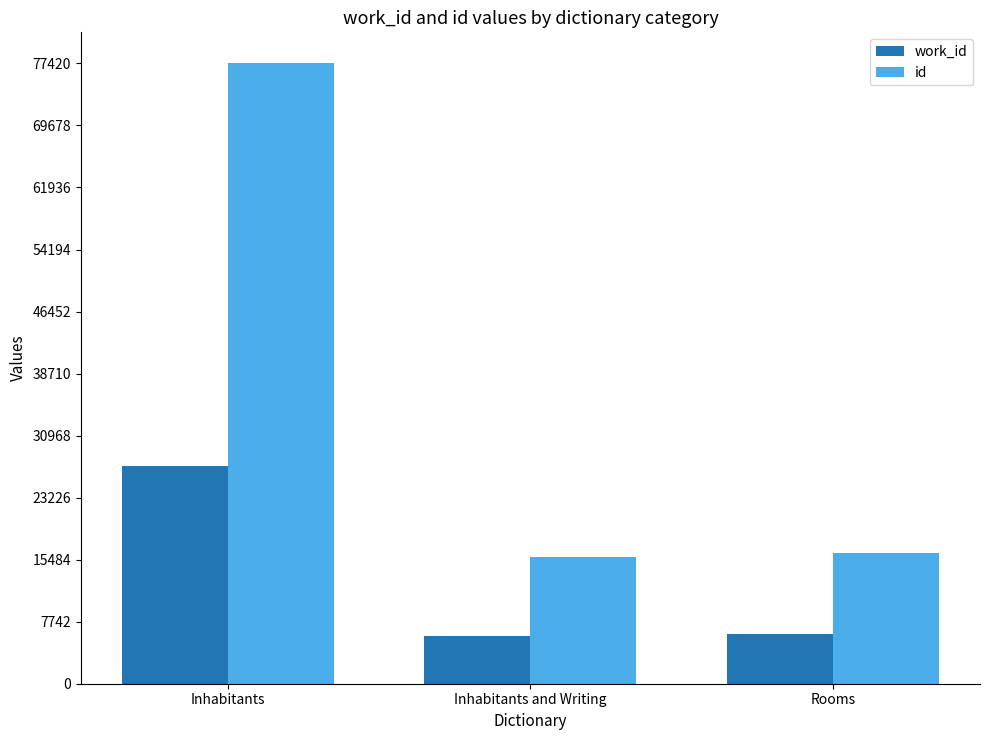

Is the value of work_id at Inhabitants greater than the value of id at Inhabitants and Writing?

Yes